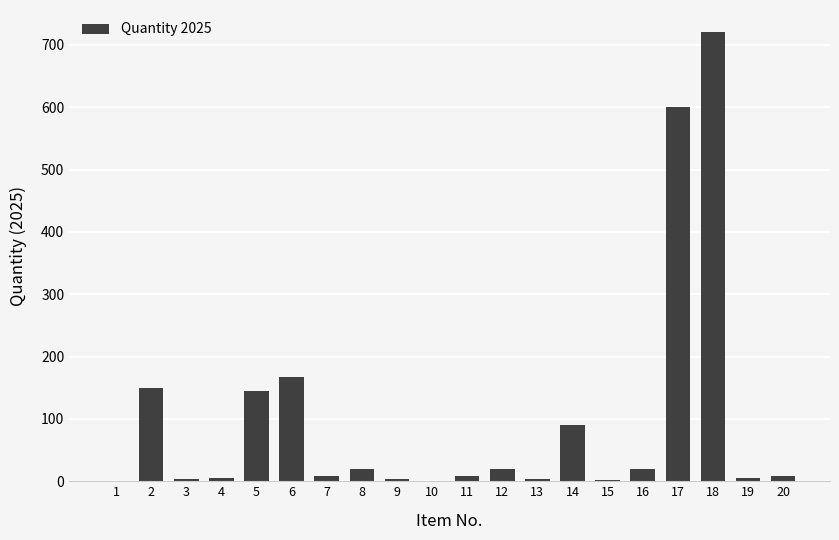

Is it true that the value at 19 is 5?

True